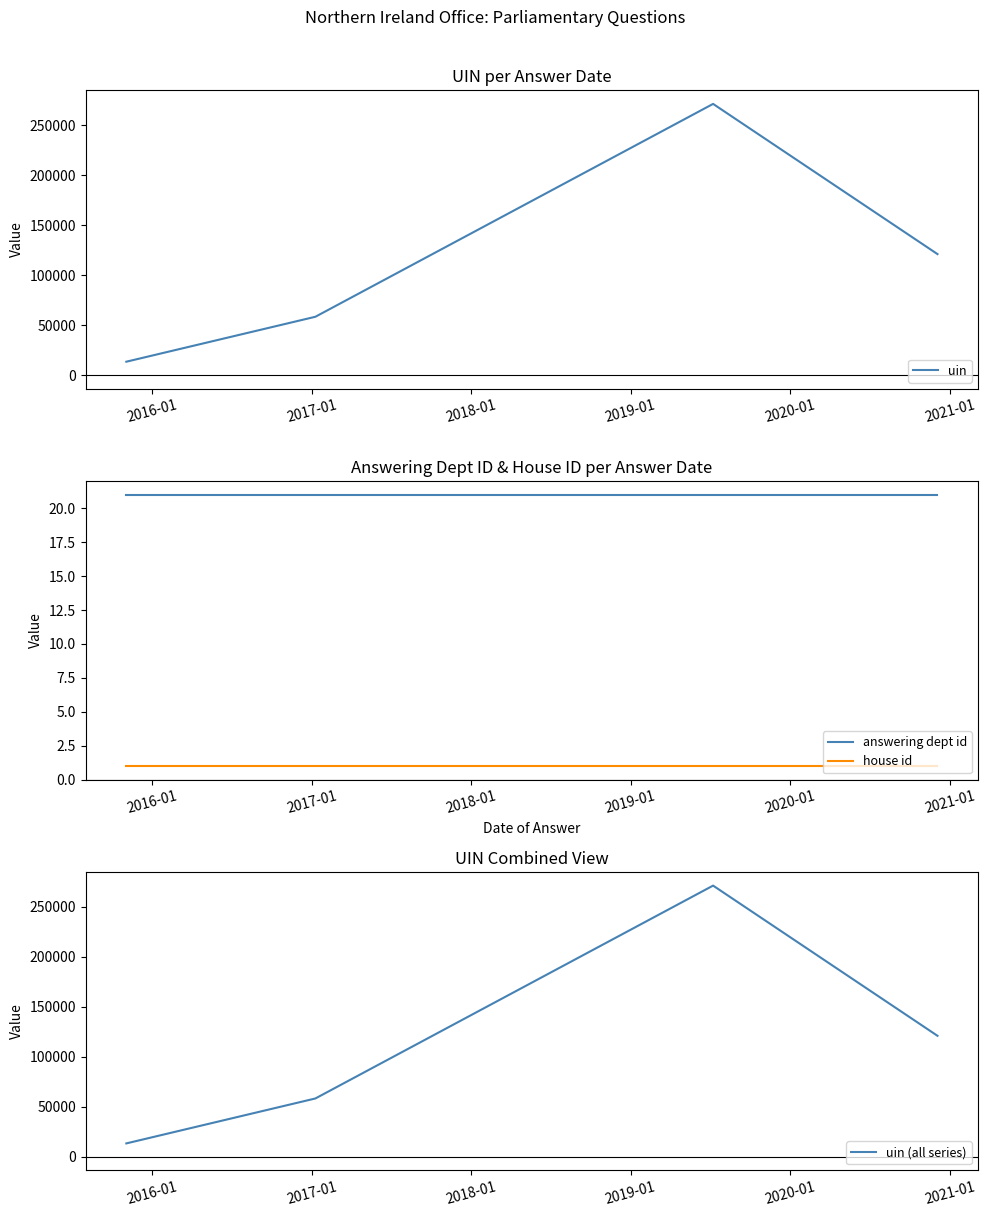

What is the highest value of the answering dept id series?

21